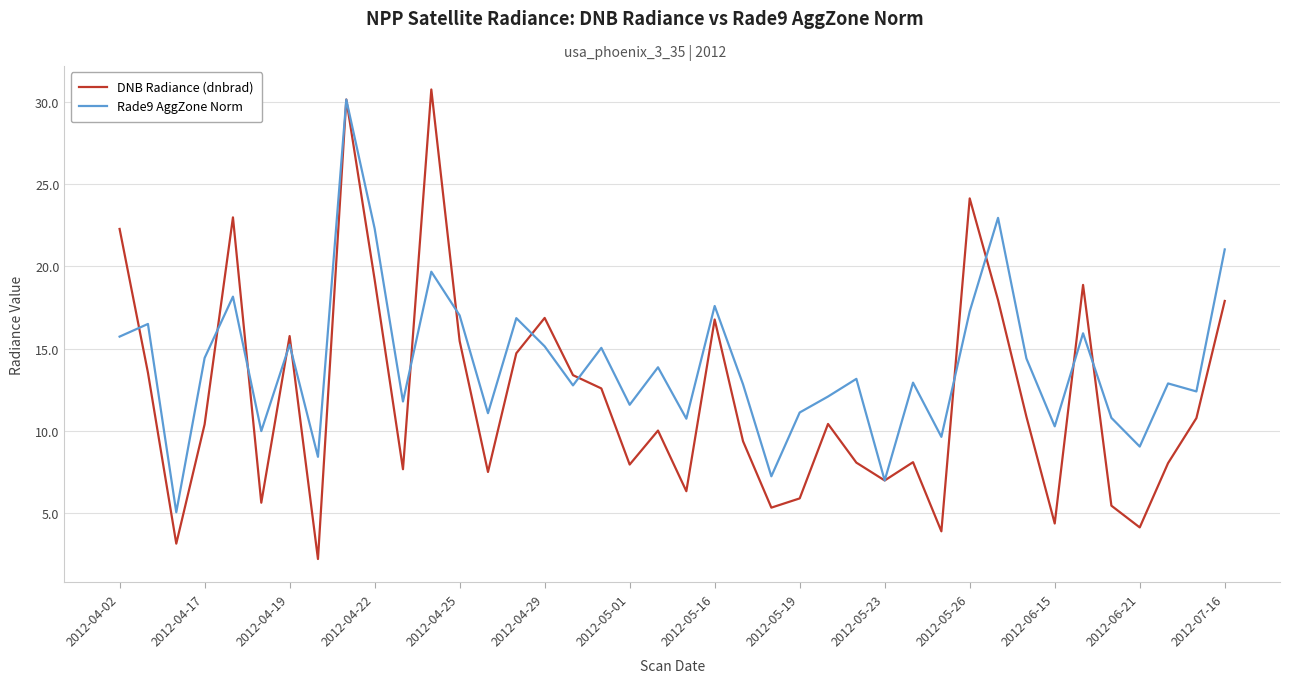

Which series has the largest range (max minus min)?

DNB Radiance (dnbrad)